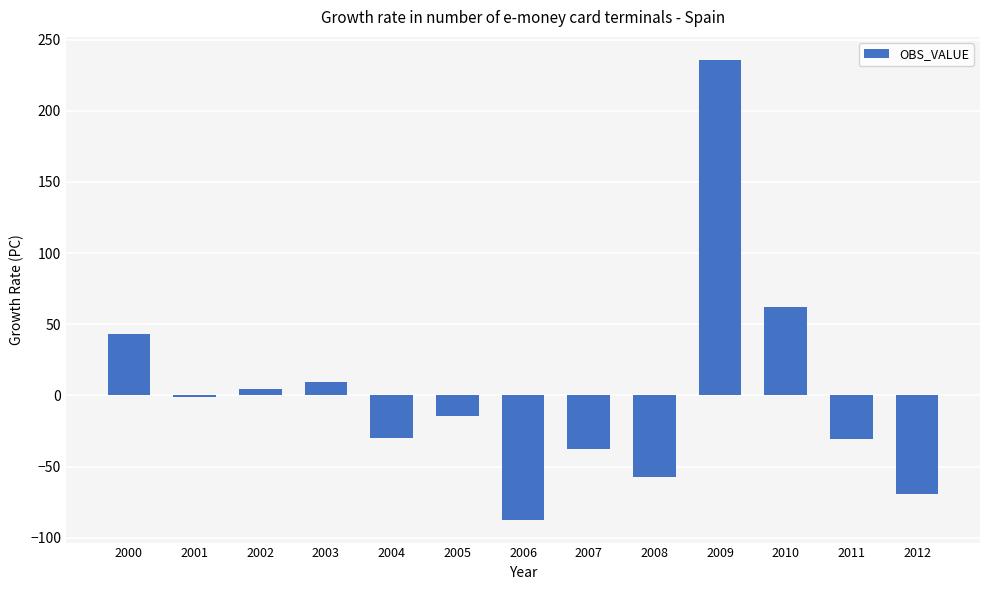

True or false: the data shows -3.2 at 2005.

False